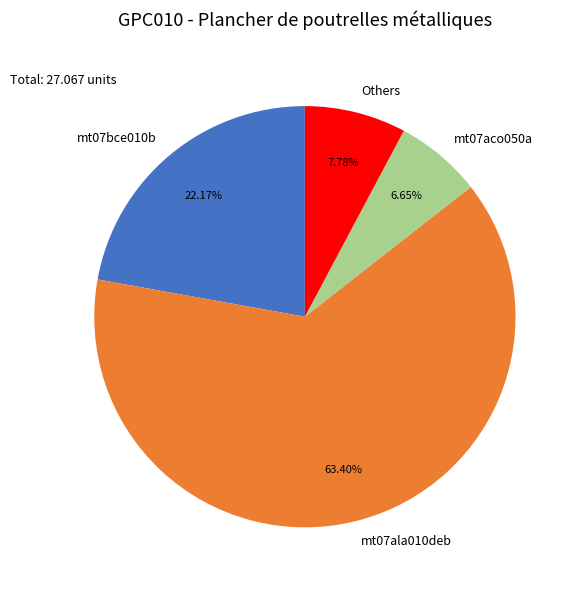

Do mt07ala010deb and mt07bce010b together represent more than half of the pie?

Yes